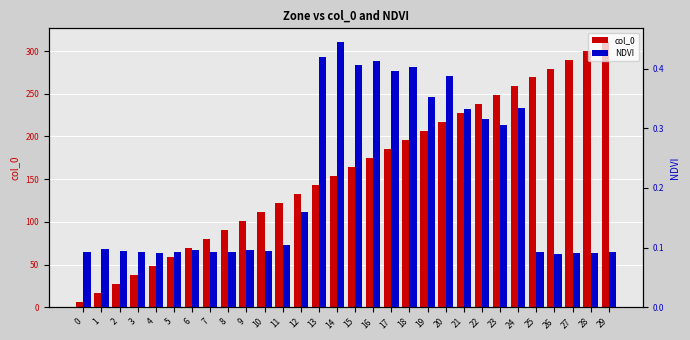

Does the chart contain any negative values?

No